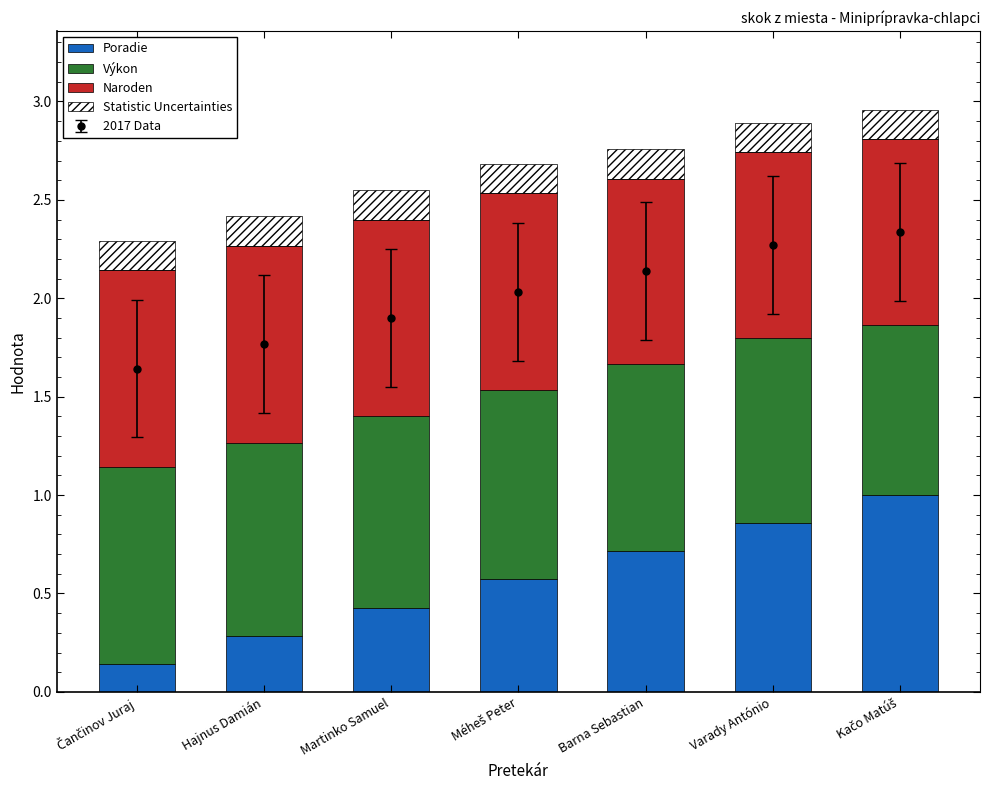

What is the approximate value of Naroden at Čančinov Juraj?

1.0